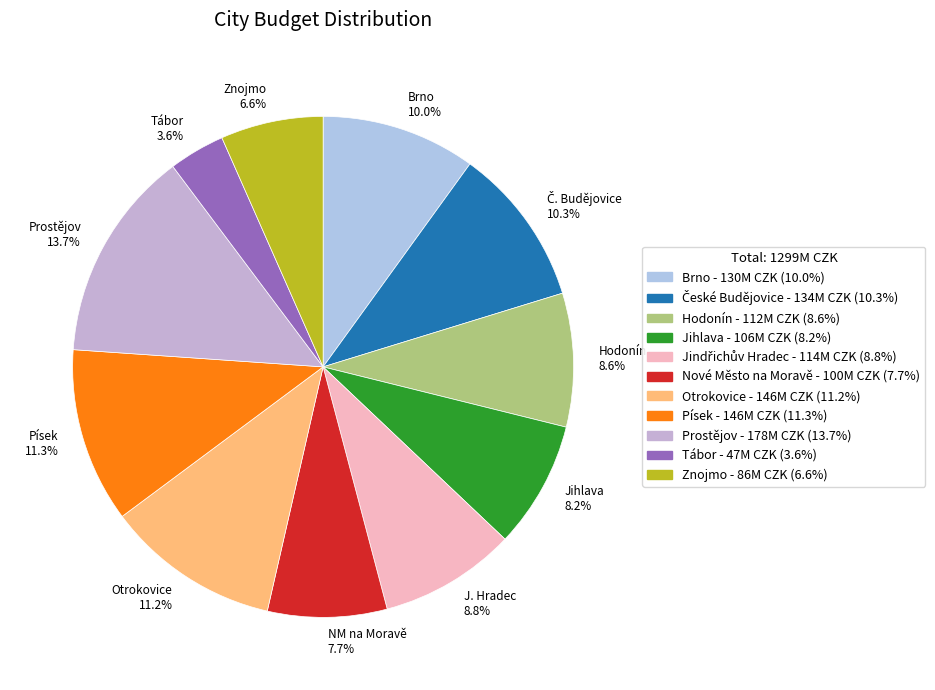

What is the total percentage of J. Hradec 8.8% and Písek 11.3%?

20.1%